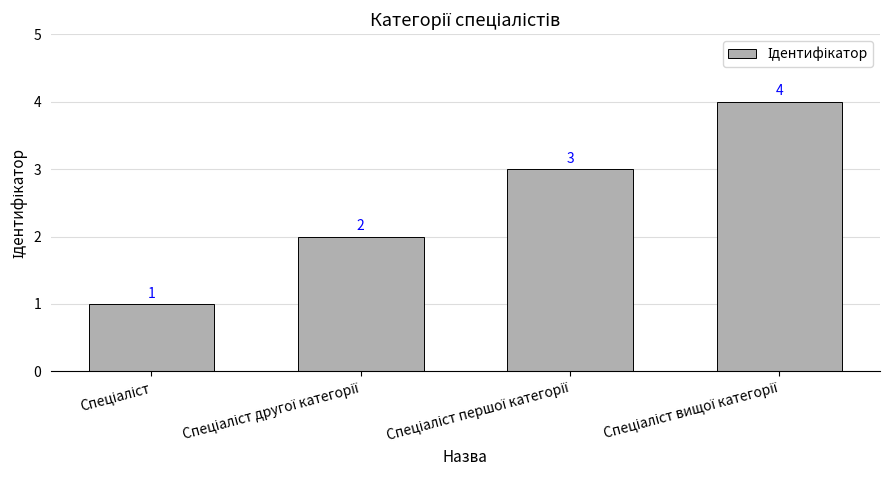

Does the chart contain any negative values?

No